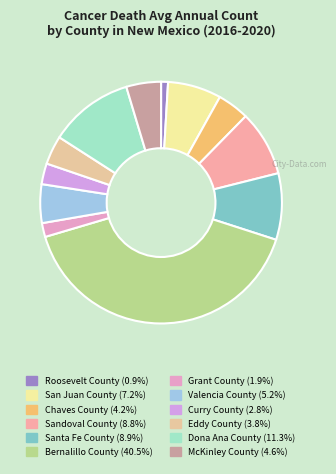

Between Dona Ana County and Valencia County, which is larger?

Dona Ana County